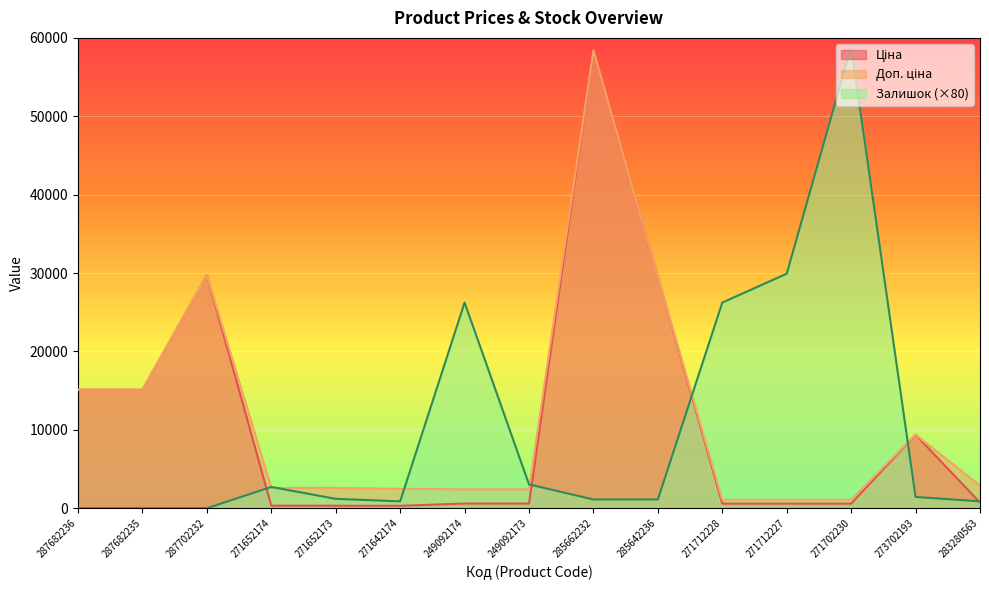

How many interior local peaks does the Ціна series have?

3